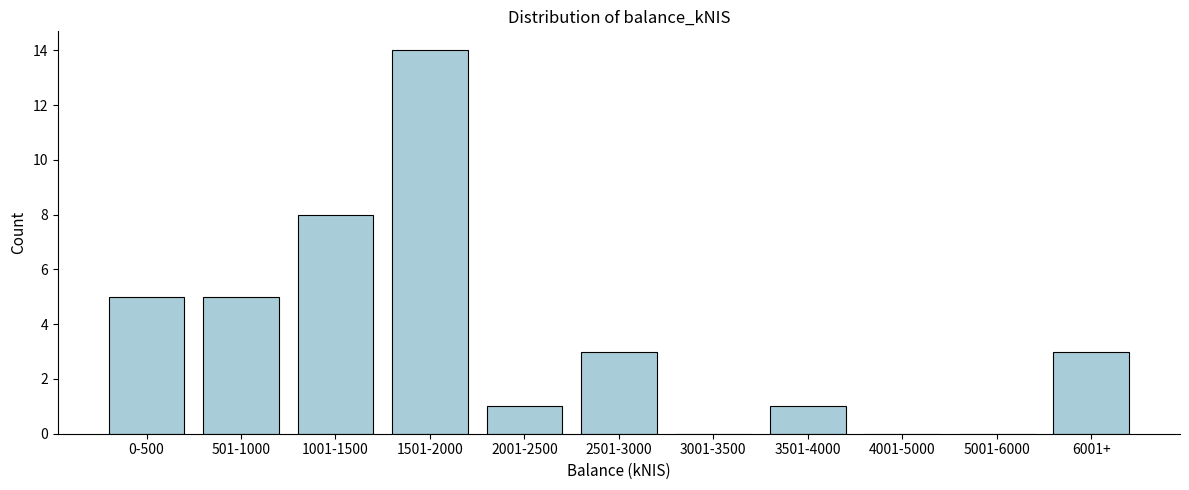

Reading right to left, list all the values displayed in this chart.

6001+=3	5001-6000=0	4001-5000=0	3501-4000=1	3001-3500=0	2501-3000=3	2001-2500=1	1501-2000=14	1001-1500=8	501-1000=5	0-500=5